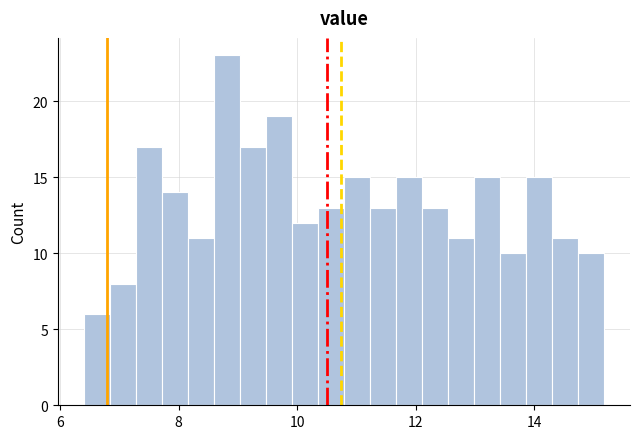

Around what value on the x-axis is the tallest bar? Give the approximate position of its centre, as read against the axis.

8.8